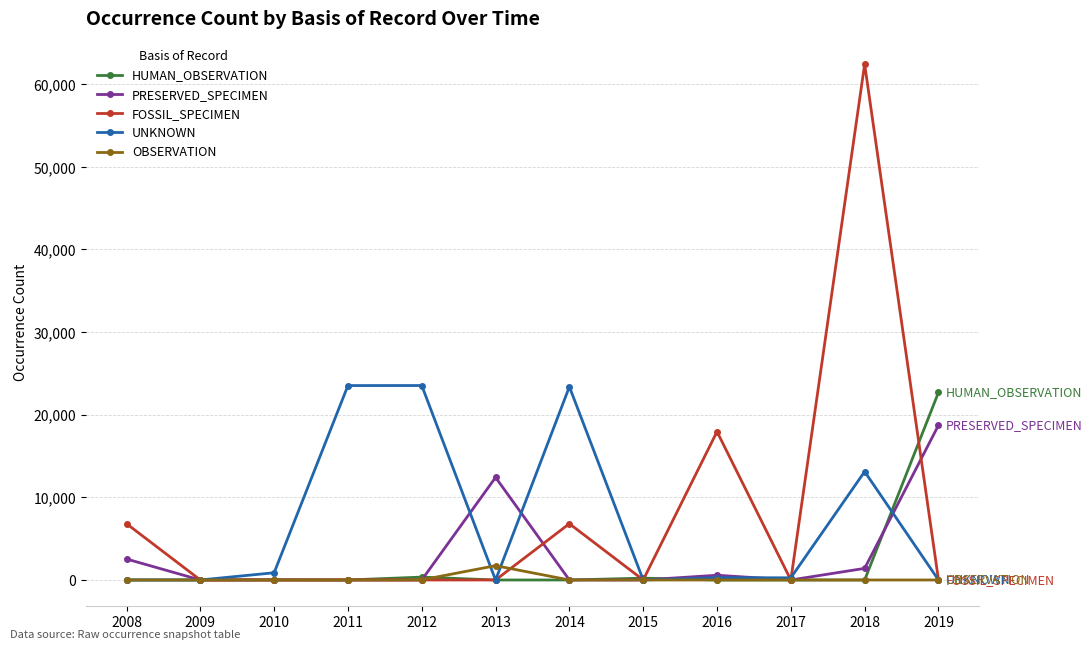

True or false: UNKNOWN has more than 2 points higher than both neighbors.

True